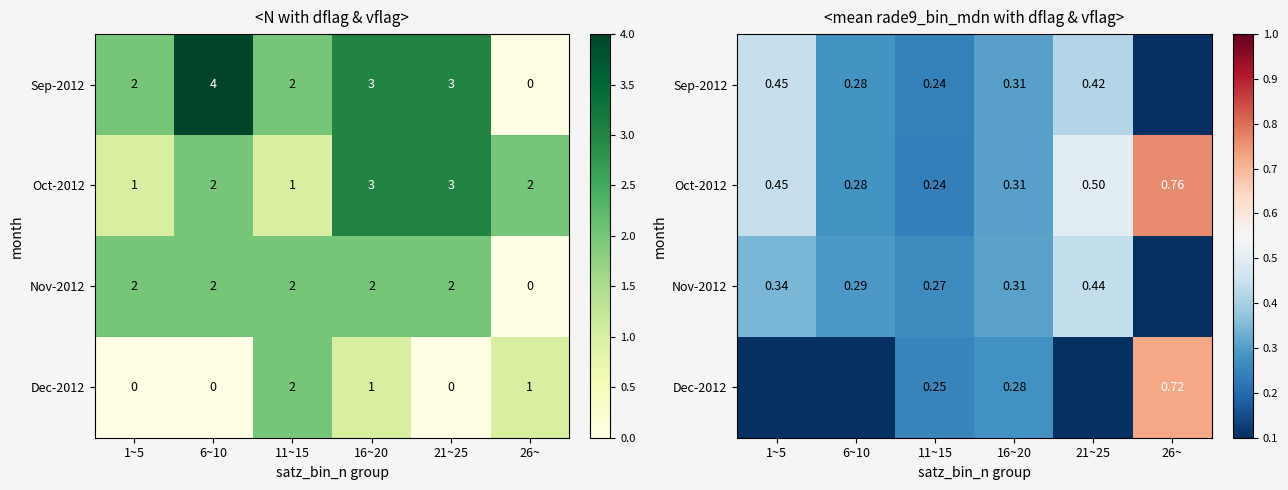

What is the sum of all Oct-2012 values?

2.5